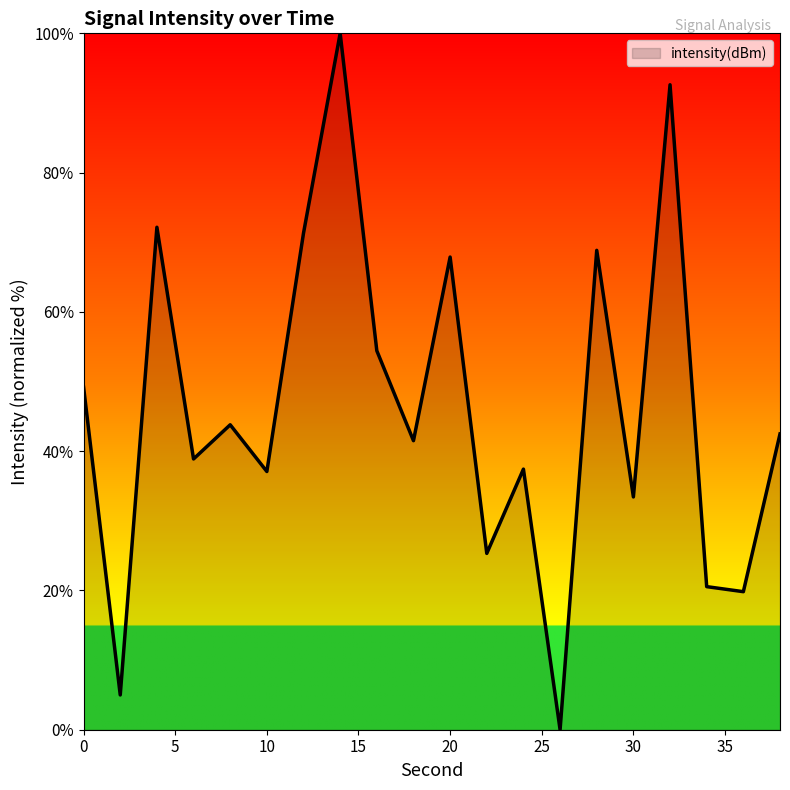

What is the maximum value shown in the chart?

100.0